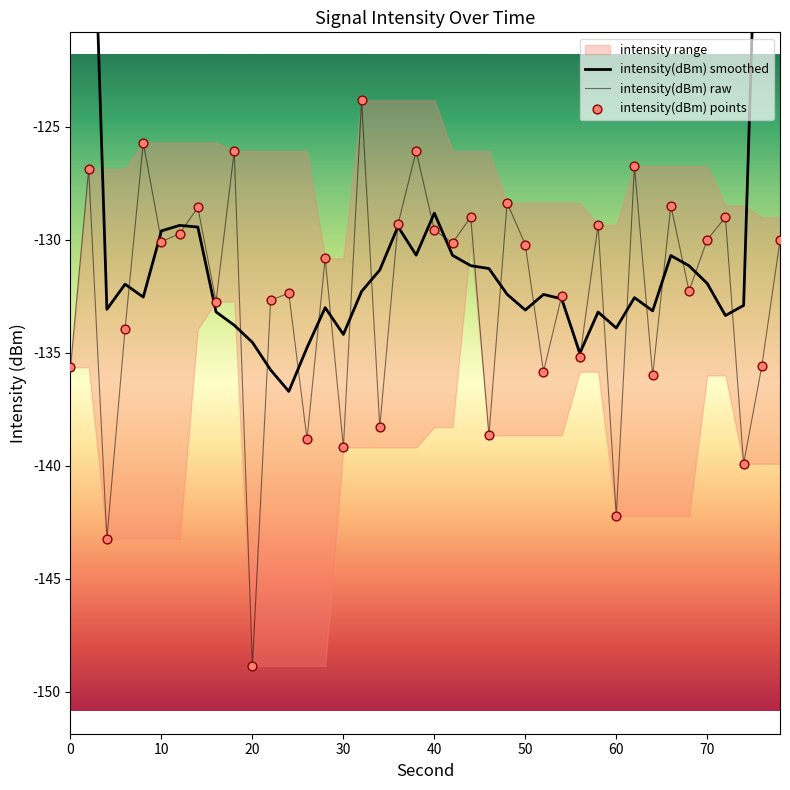

At how many categories does at least one series exceed -108?

4